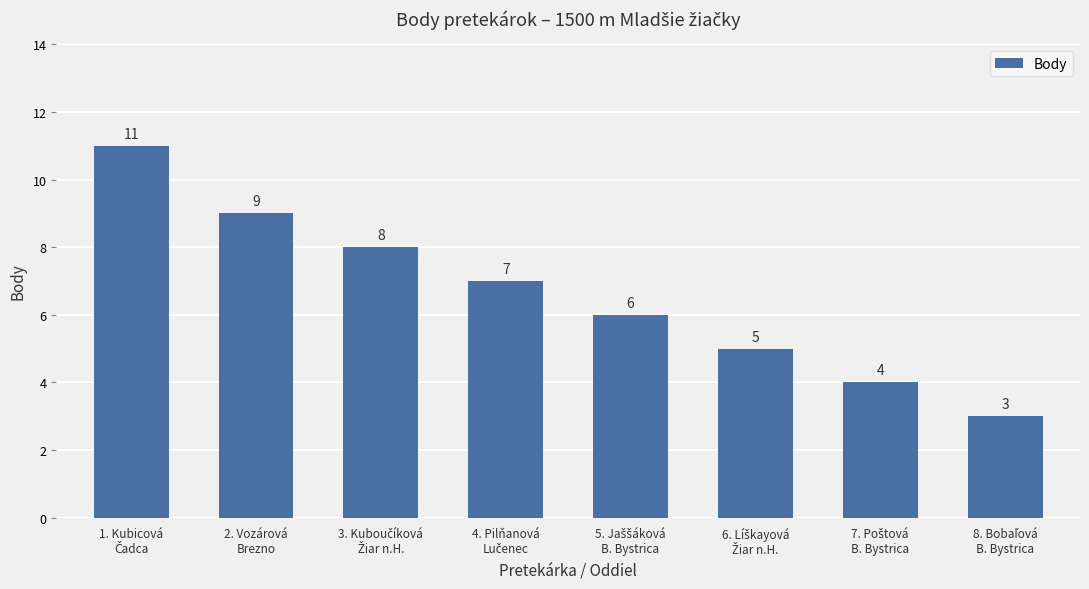

What position from the left is 2. Vozárová
Brezno?

2